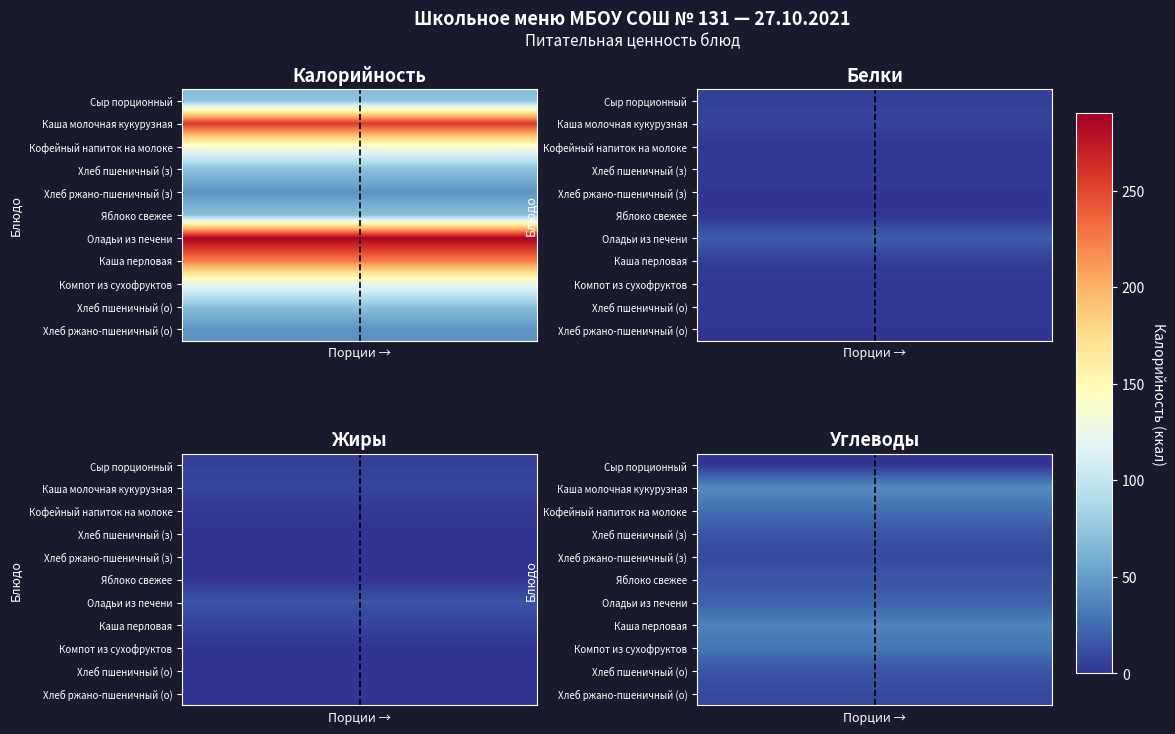

Count the number of categories in the chart.

8